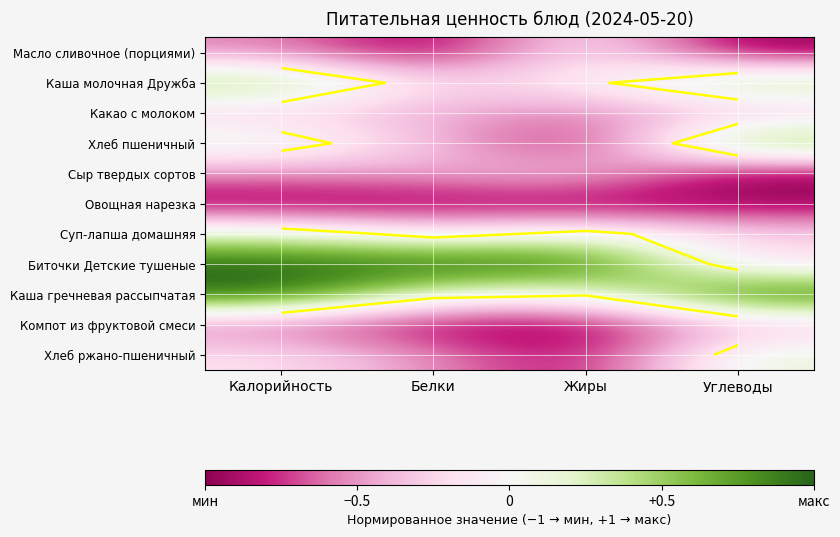

Which category has the lowest value across all series?

Белки